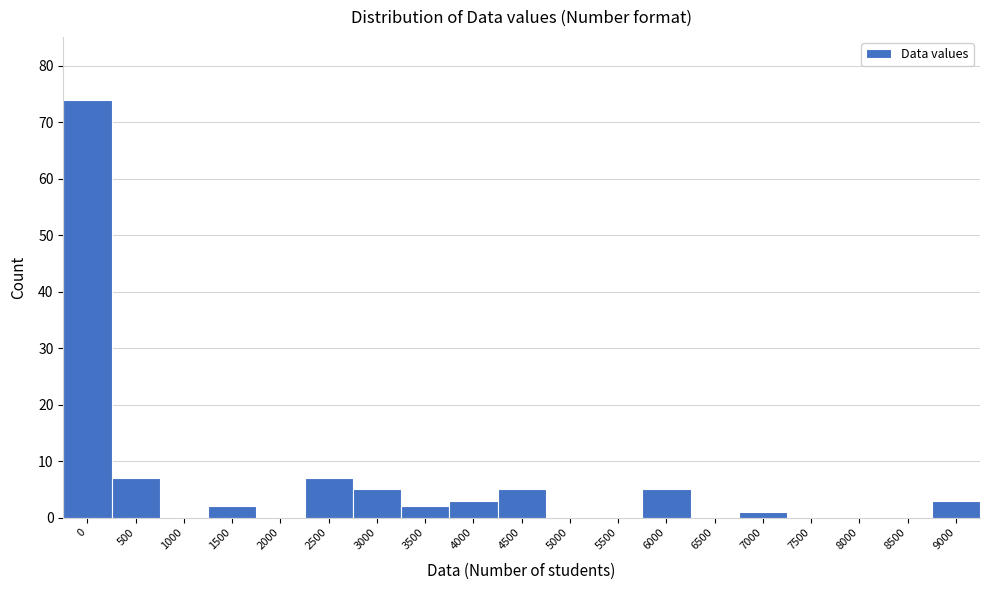

What is the sum of all values?

114